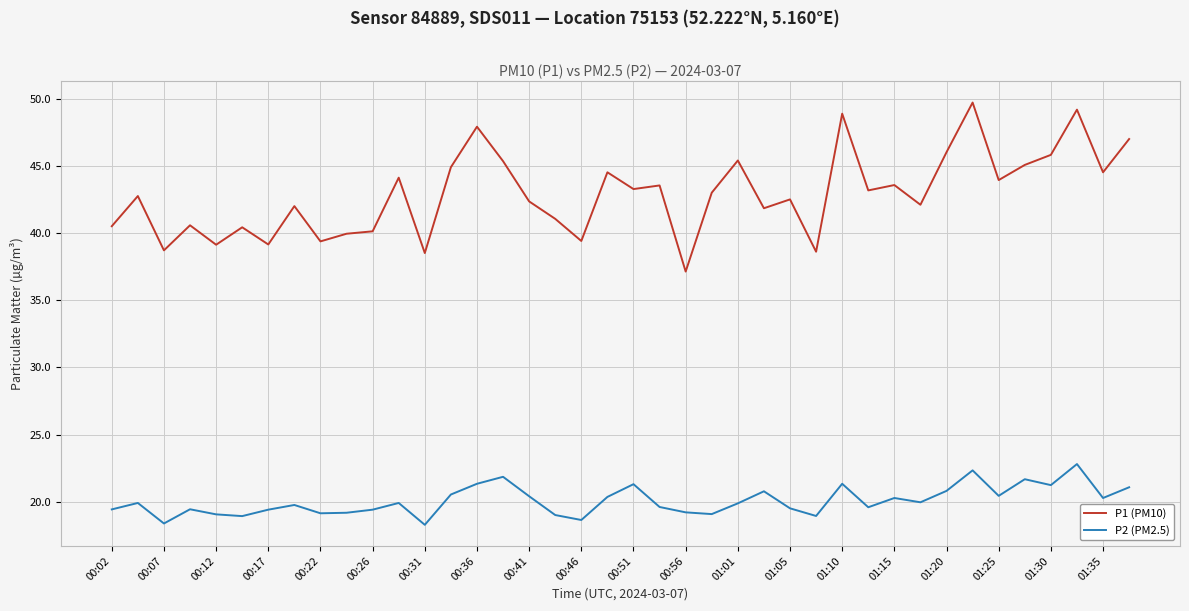

In P1 (PM10), how many points are higher than both neighbors (excluding endpoints)?

14